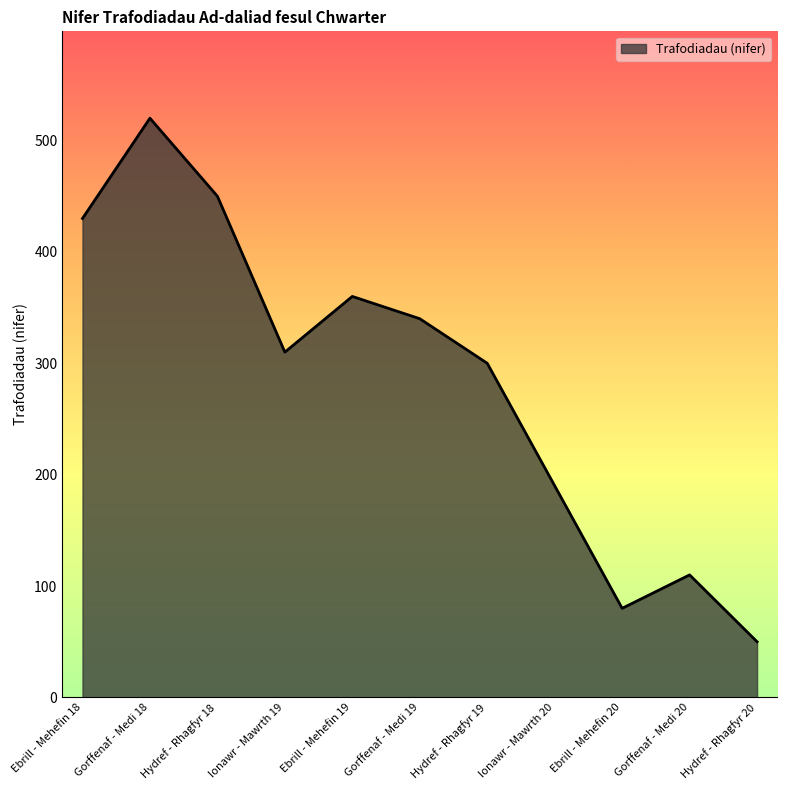

How many distinct data groups are displayed?

1